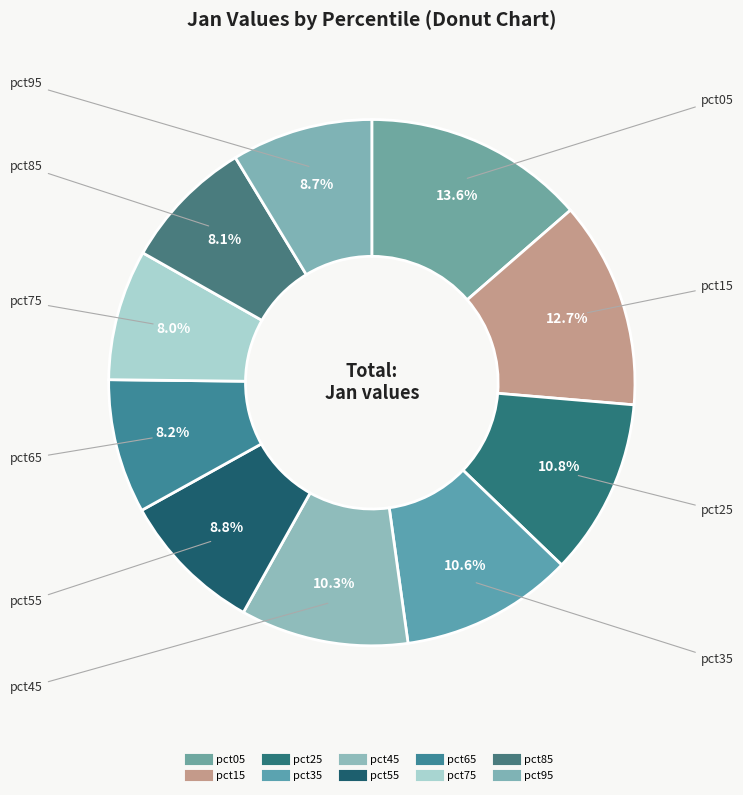

To the nearest percent, what percentage of the pie is pct25?

11%